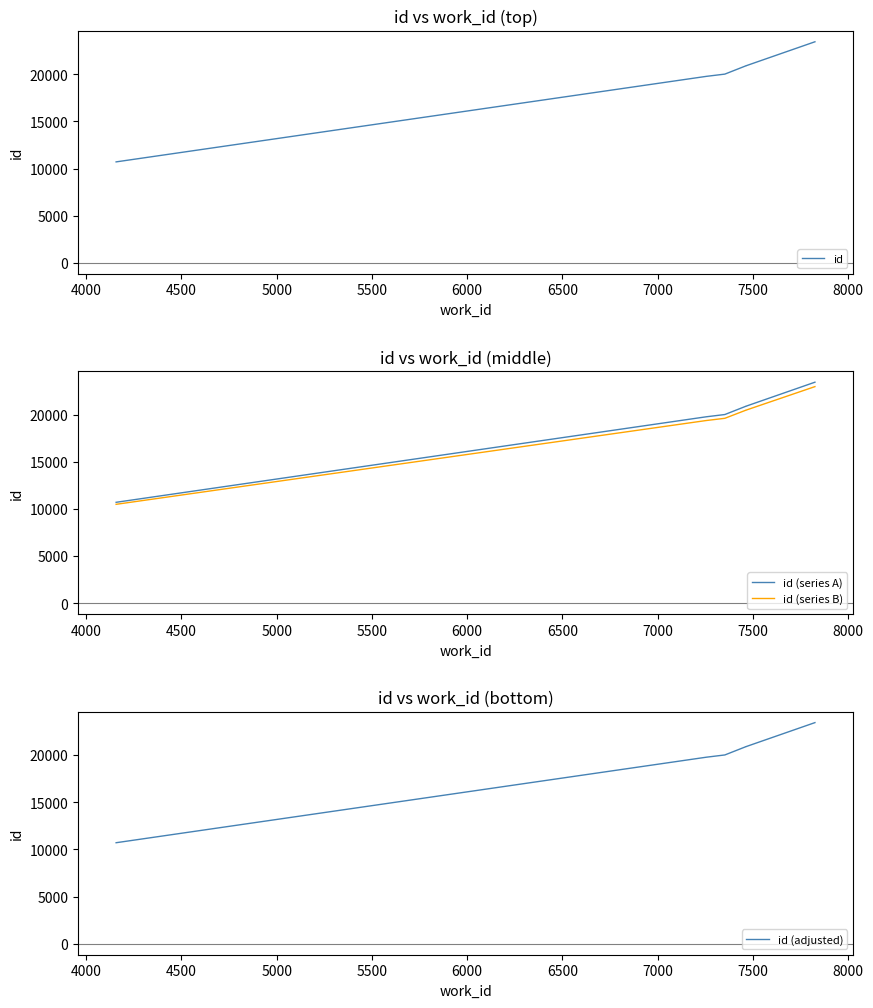

Reading left to right, transcribe all the data shown in this chart.

id: 10702.0	19769.0	20007.0	20881.0	20882.0	23435.0
id (series A): 10702.0	19769.0	20007.0	20881.0	20882.0	23435.0
id (series B): 10488.0	19373.6	19606.9	20463.4	20464.4	22966.3
id (adjusted): 10702.0	19769.0	20007.0	20881.0	20882.0	23435.0